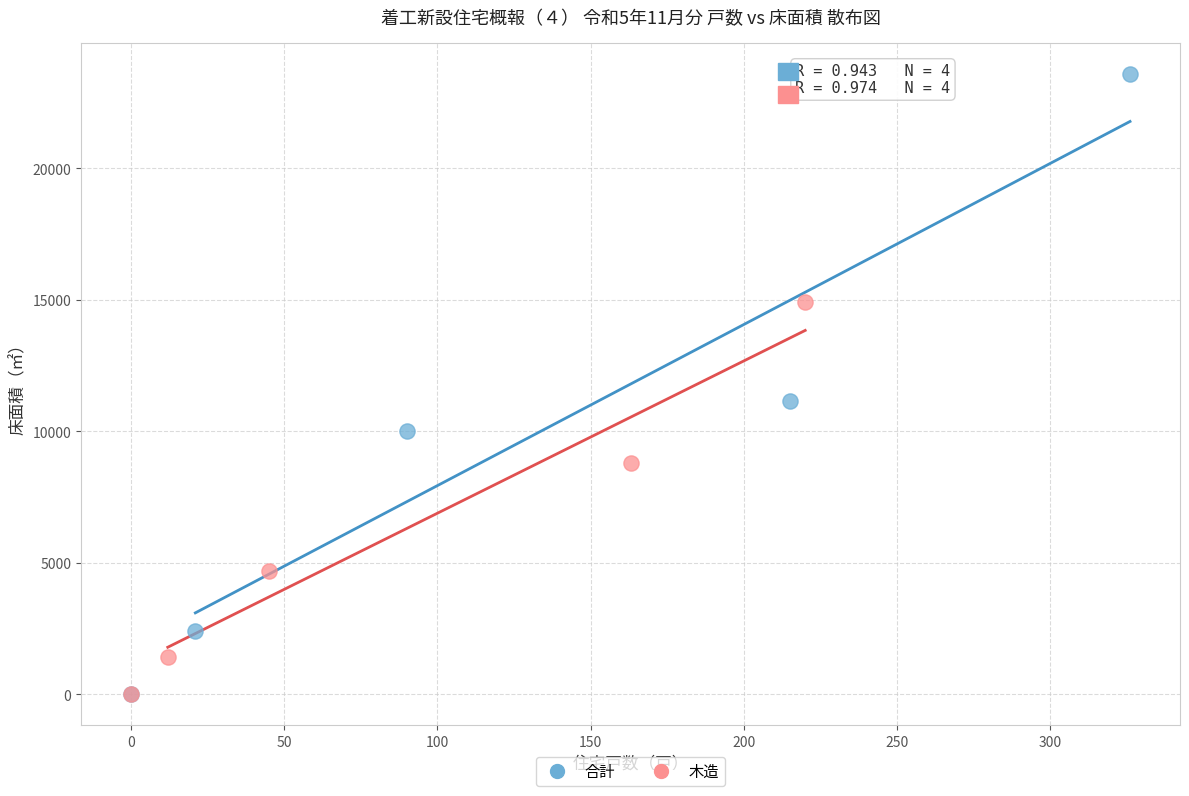

Which series reaches the maximum Y coordinate?

合計